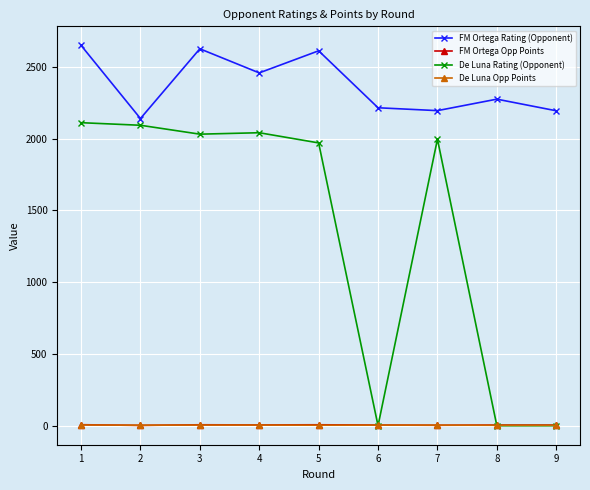

Is this an area chart (filled region under the line)?

No